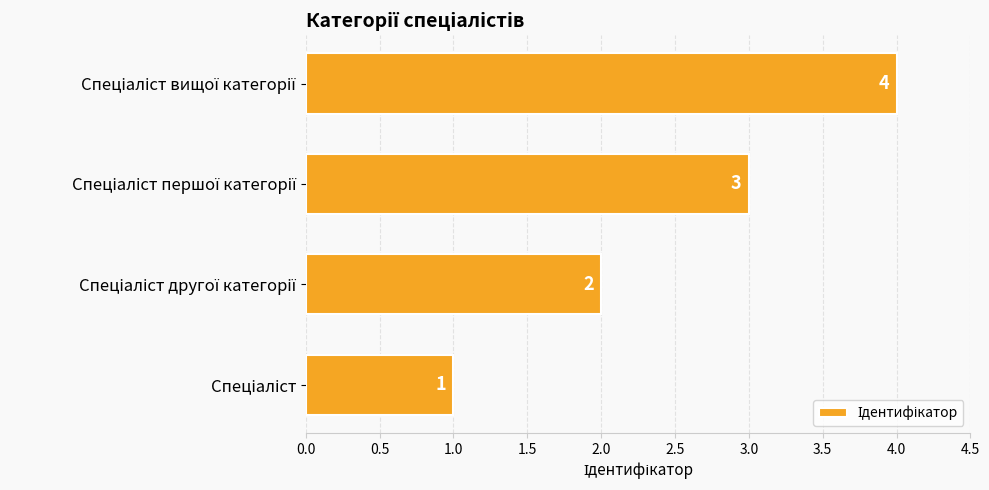

What is the maximum value shown in the chart?

4